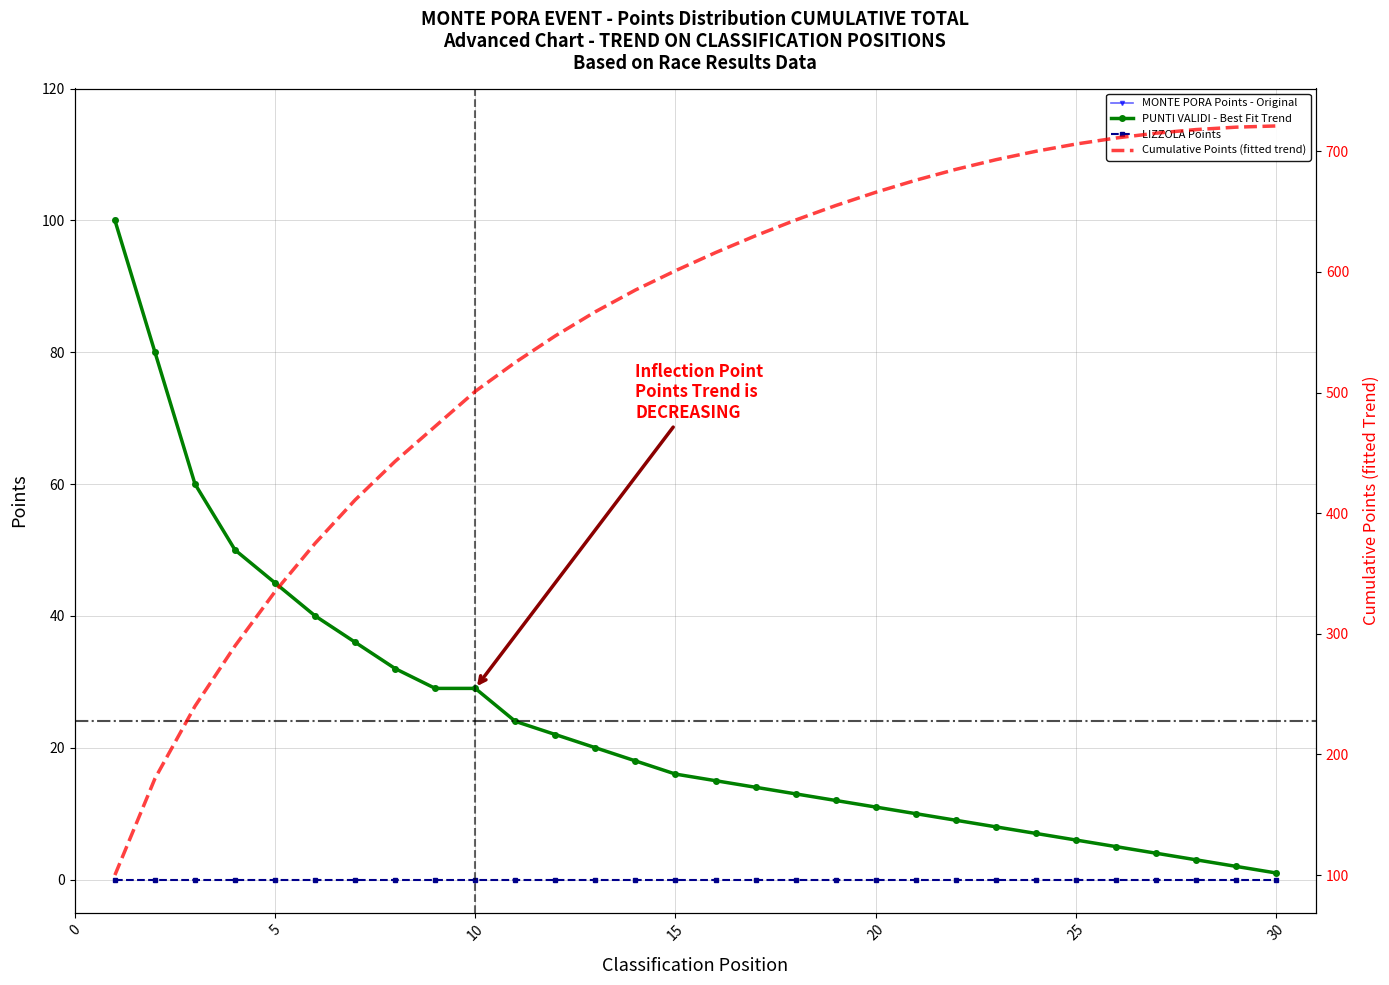

True or false: PUNTI VALIDI - Best Fit Trend and MONTE PORA Points - Original cross at least once.

False